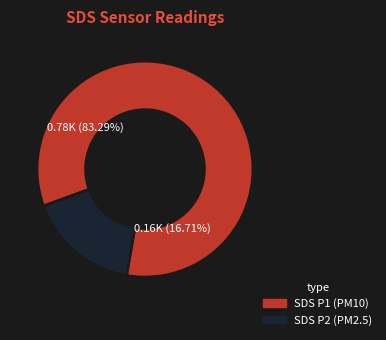

To the nearest percent, what is the difference between the SDS_P1_mean and SDS_P2_mean slice percentages?

67%